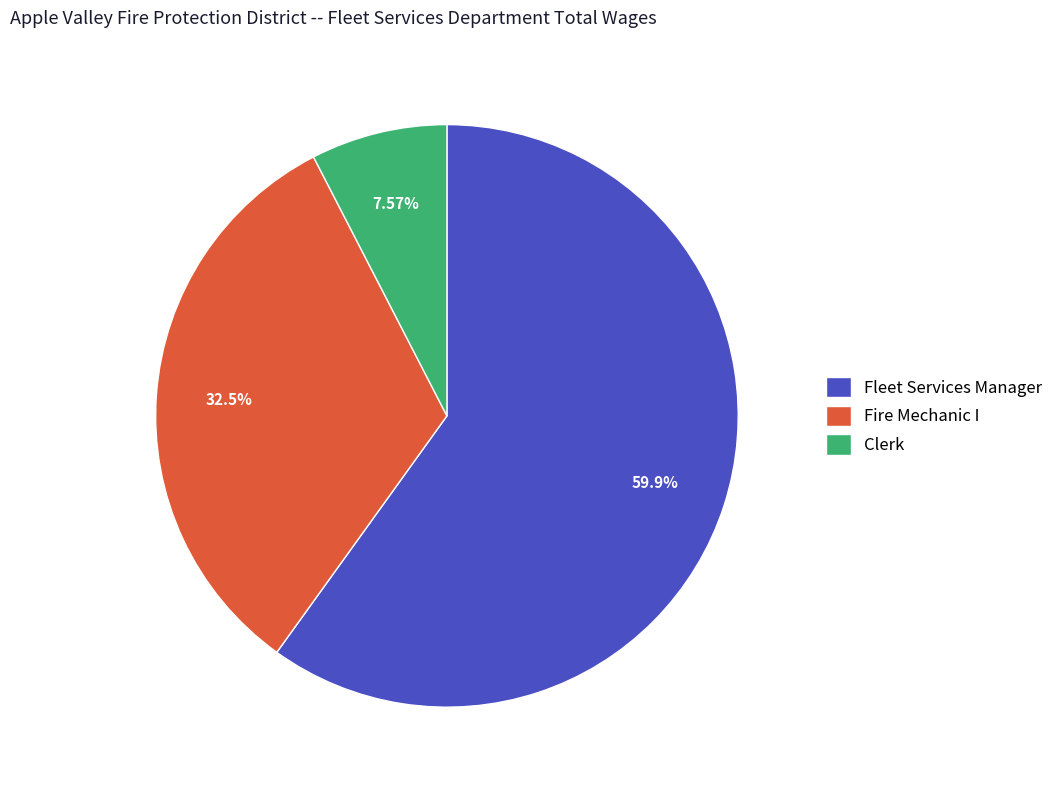

What percentage is the Clerk slice, to the nearest percent?

8%